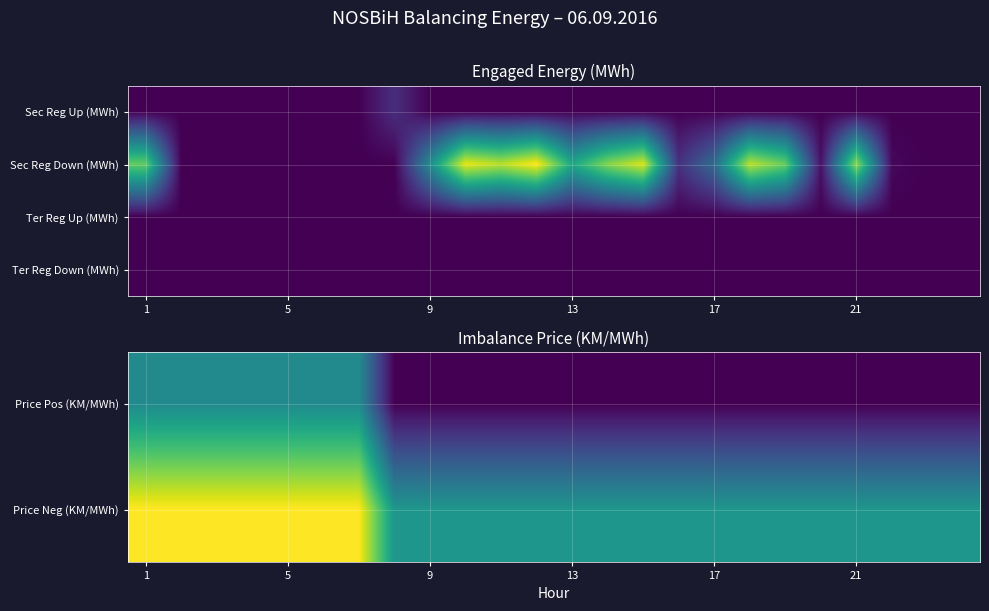

How many data points does each series have?

24